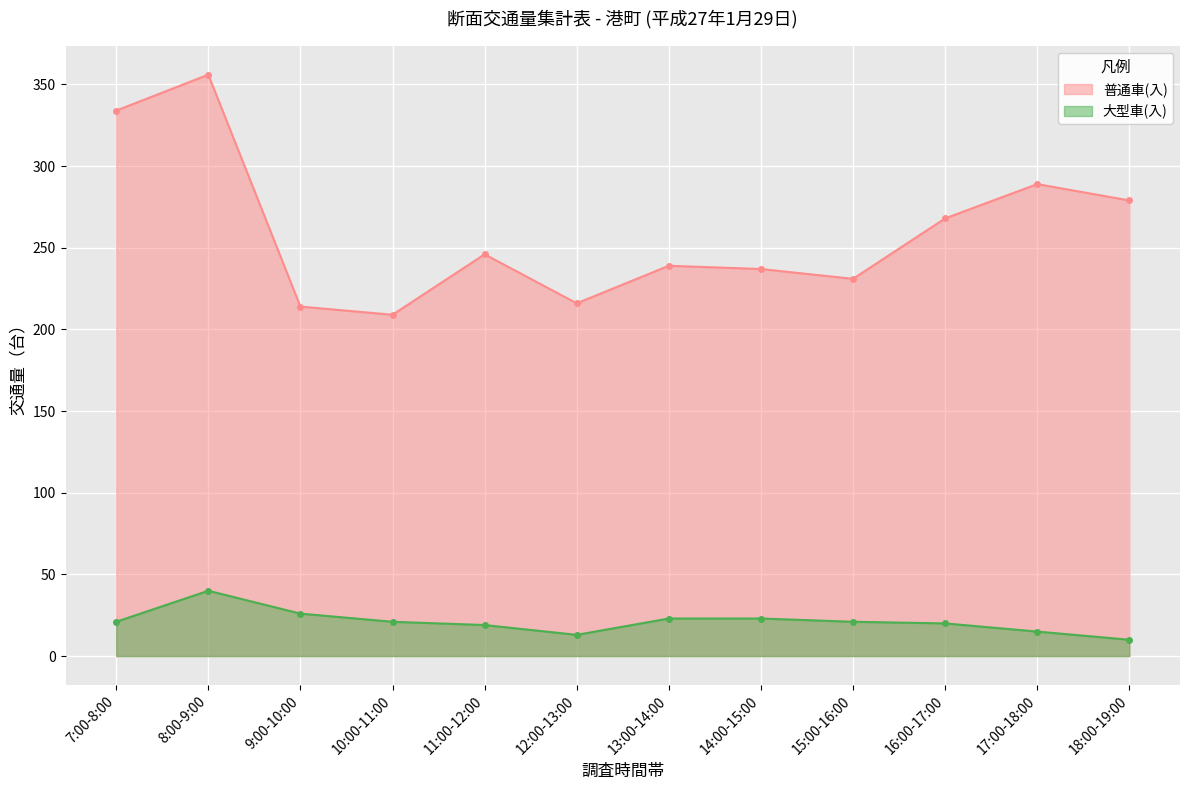

At which label does 普通車(入) reach its peak?

8:00-9:00